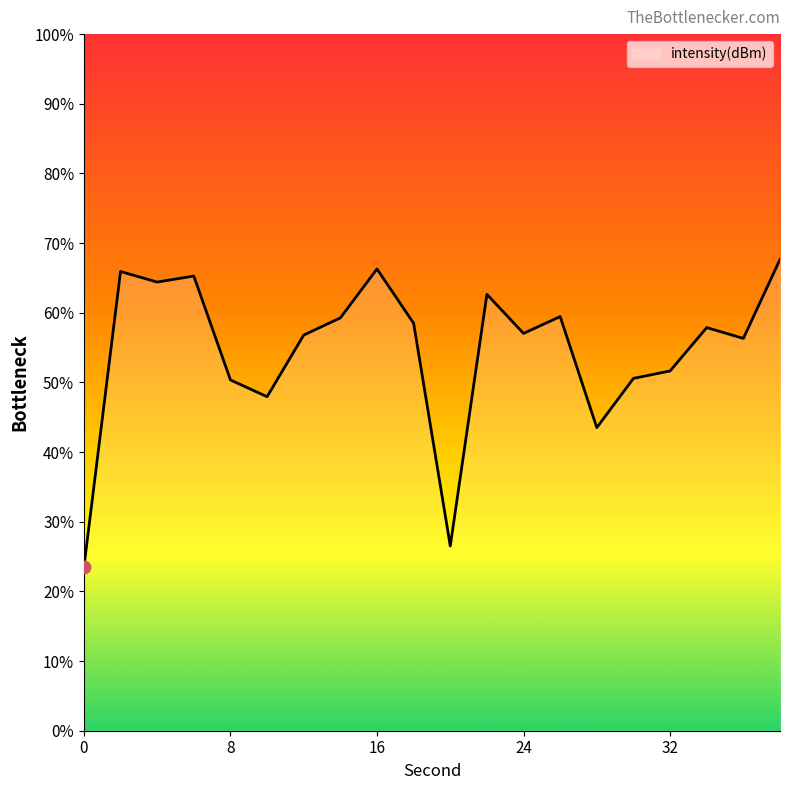

What is the change in value from 10 to 34?

+5.0